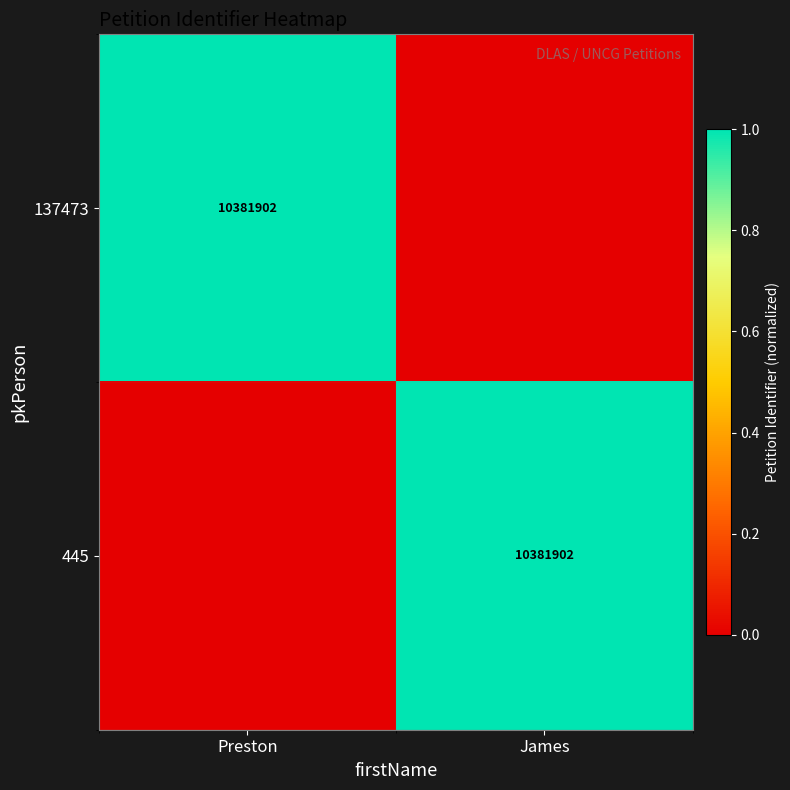

At which category does the chart reach its peak across all series?

Preston